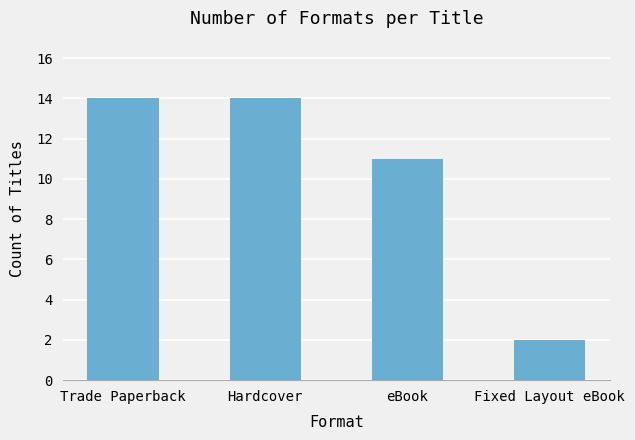

Which label corresponds to the smallest value in the chart?

Fixed Layout eBook